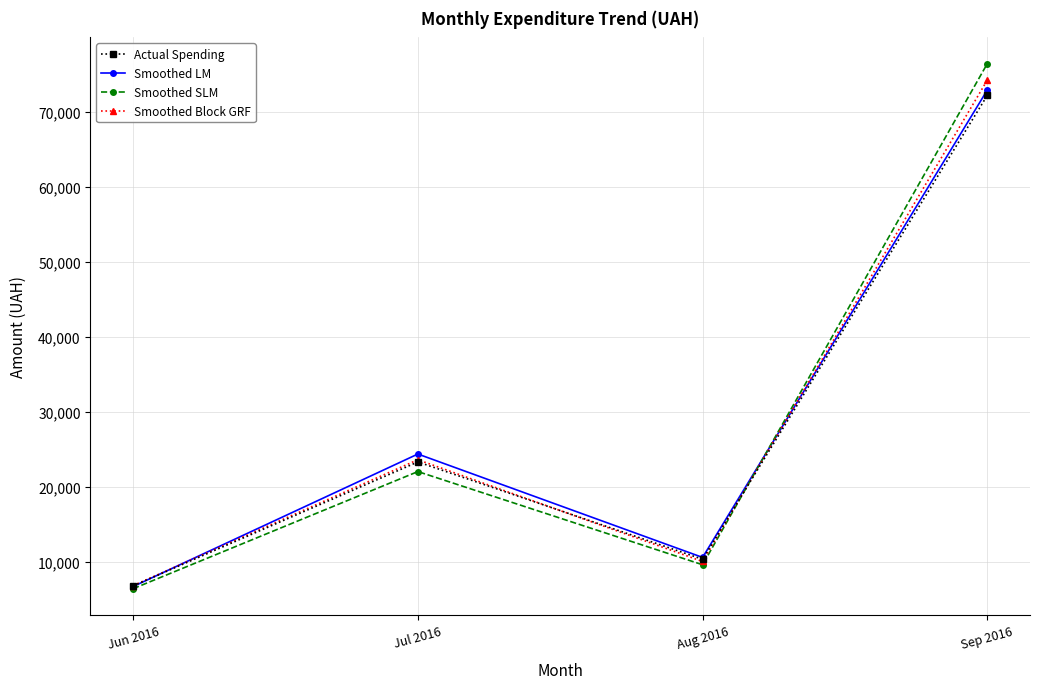

What is the difference between the second highest and minimum values in the Smoothed SLM series?

15610.6